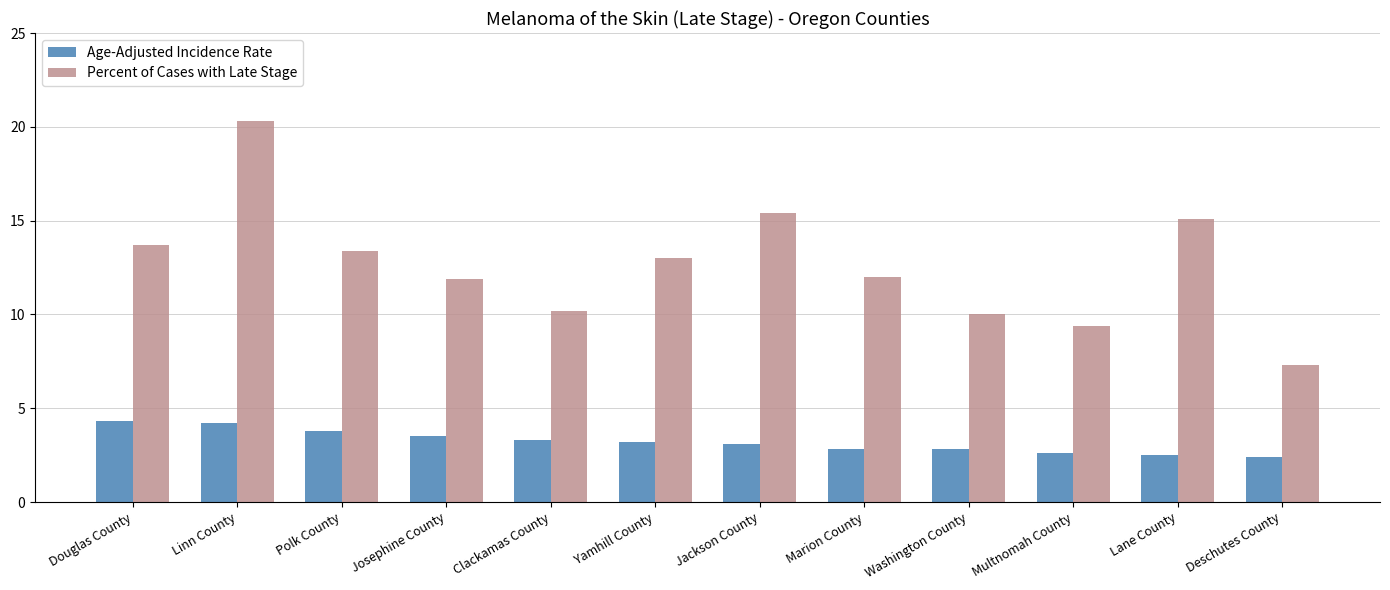

Rank the series by their maximum value, from lowest to highest.

Age-Adjusted Incidence Rate, Percent of Cases with Late Stage